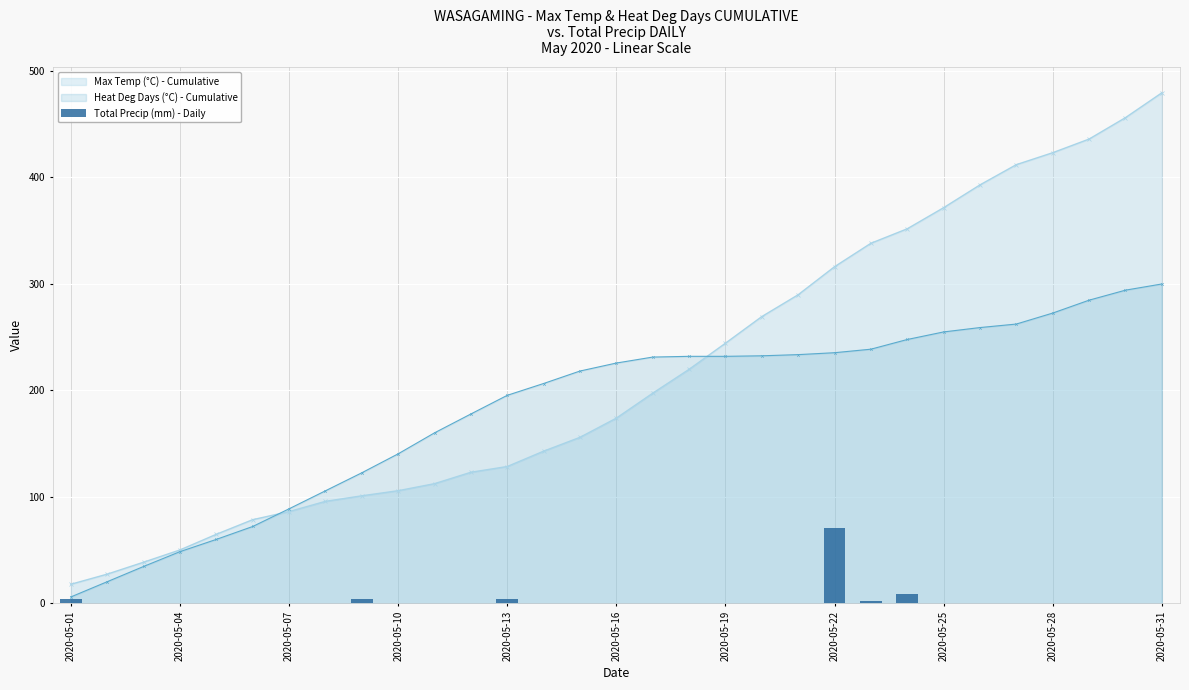

What is the minimum value for Max Temp (°C) - Cumulative?

18.0